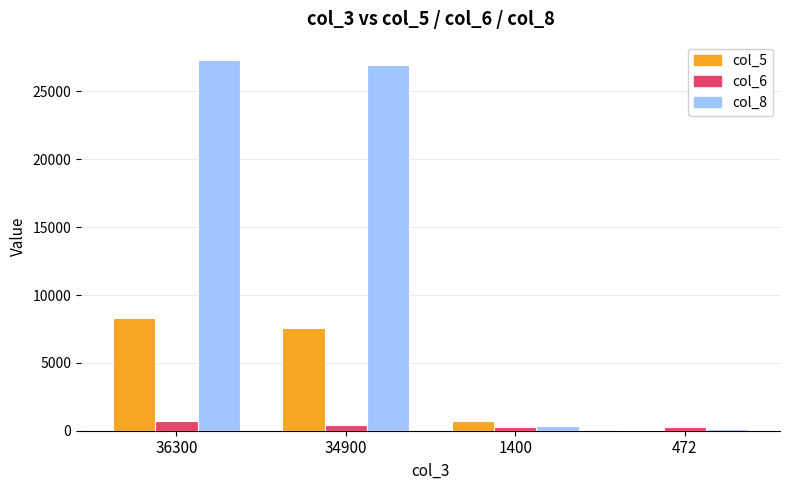

At which category is the sum across all series the highest?

36300